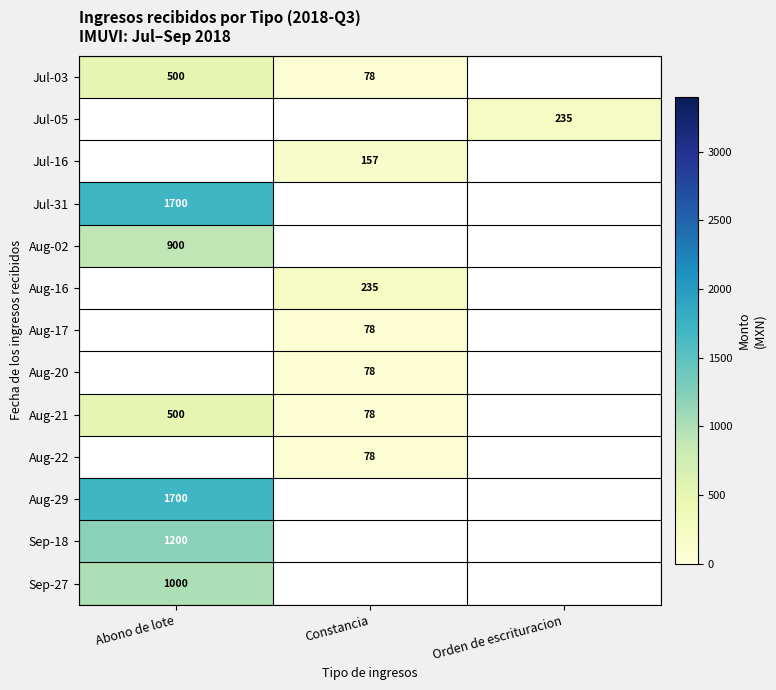

The Jul-31 series shows 1700 at Abono de lote. True or false?

True